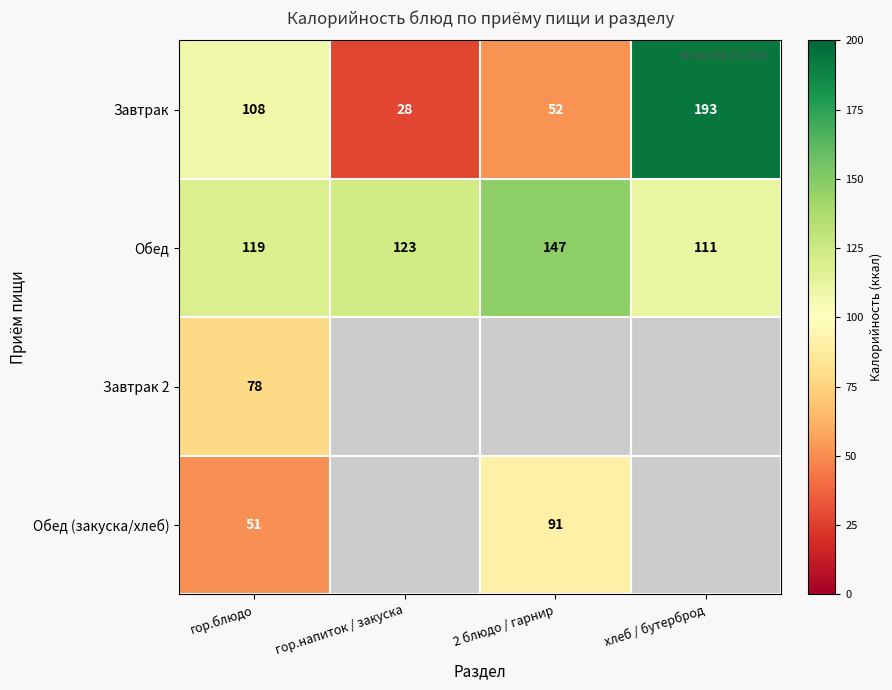

What is the spread (max minus min) of values at гор.блюдо?

68